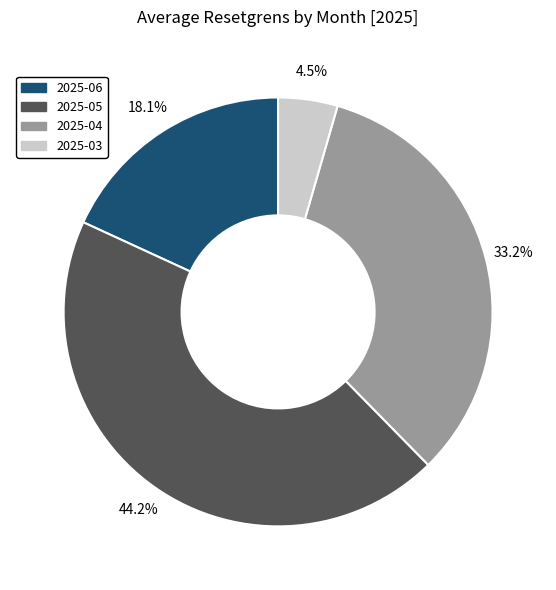

Count the number of slices in the pie.

4